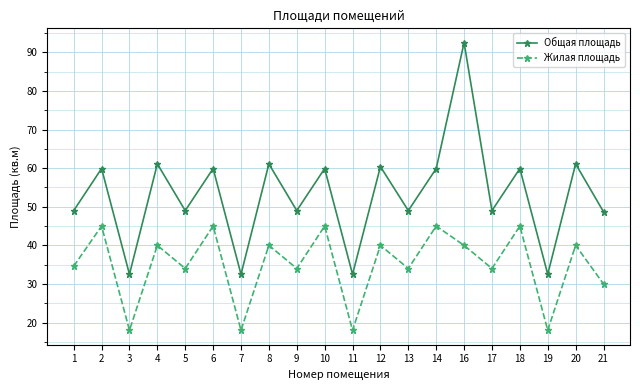

True or false: Общая площадь has a value of 32.5 at 3.

True